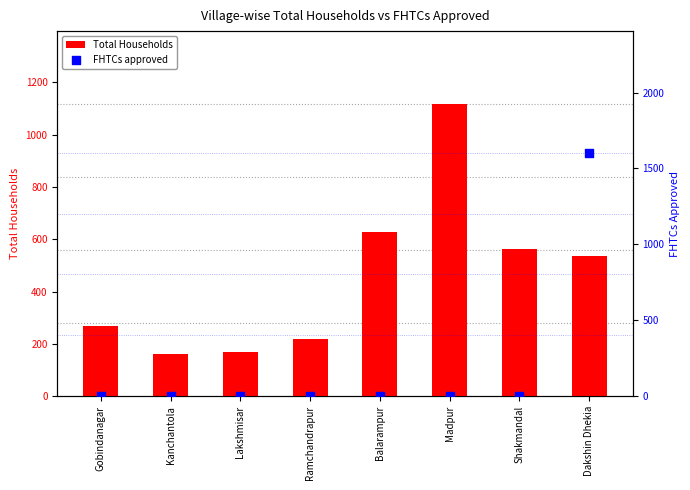

What are all the series names shown in the legend?

Total Households, FHTCs approved